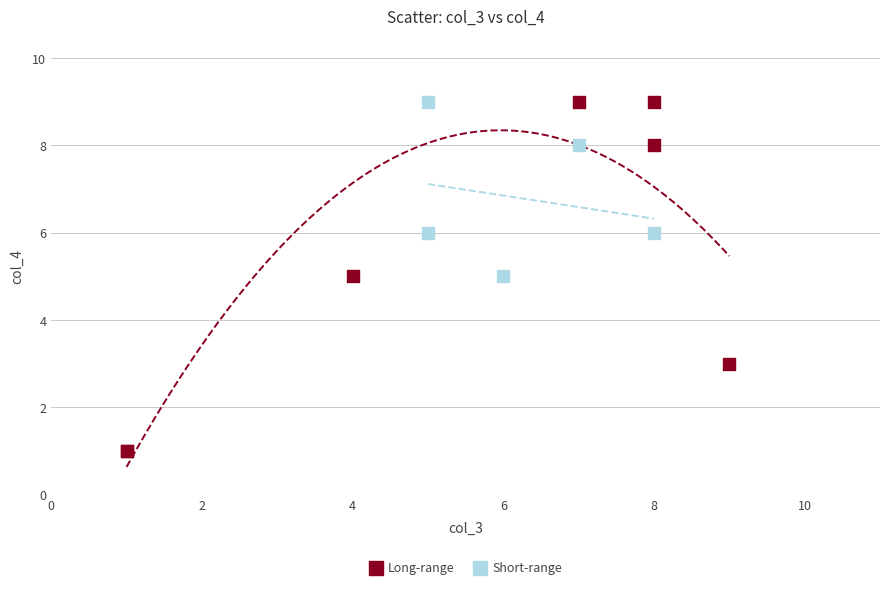

Which series contains the lowest Y value?

Long-range